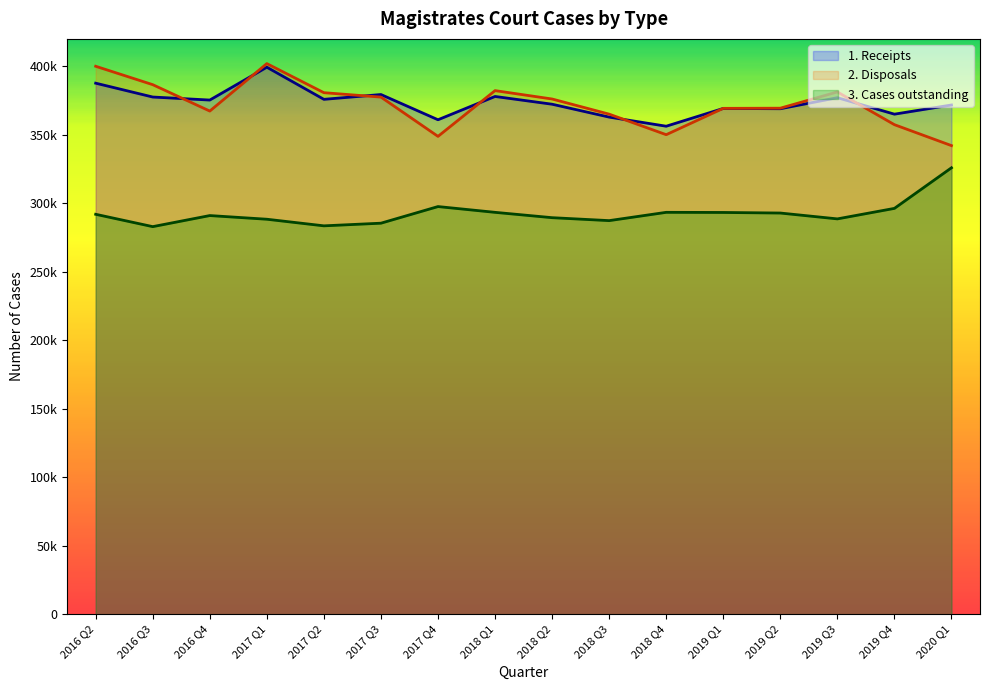

What is the sum of the 2. Disposals values at 2019 Q4 and 2019 Q3?

738653